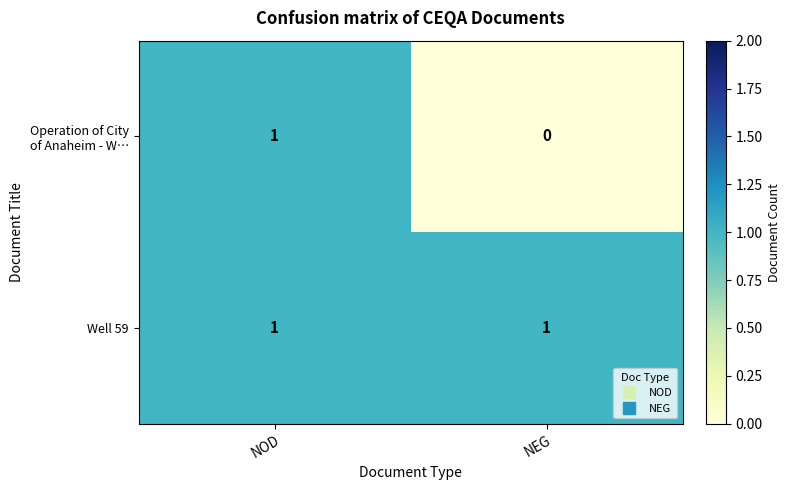

The Well 59 series shows 2 at NOD. True or false?

False